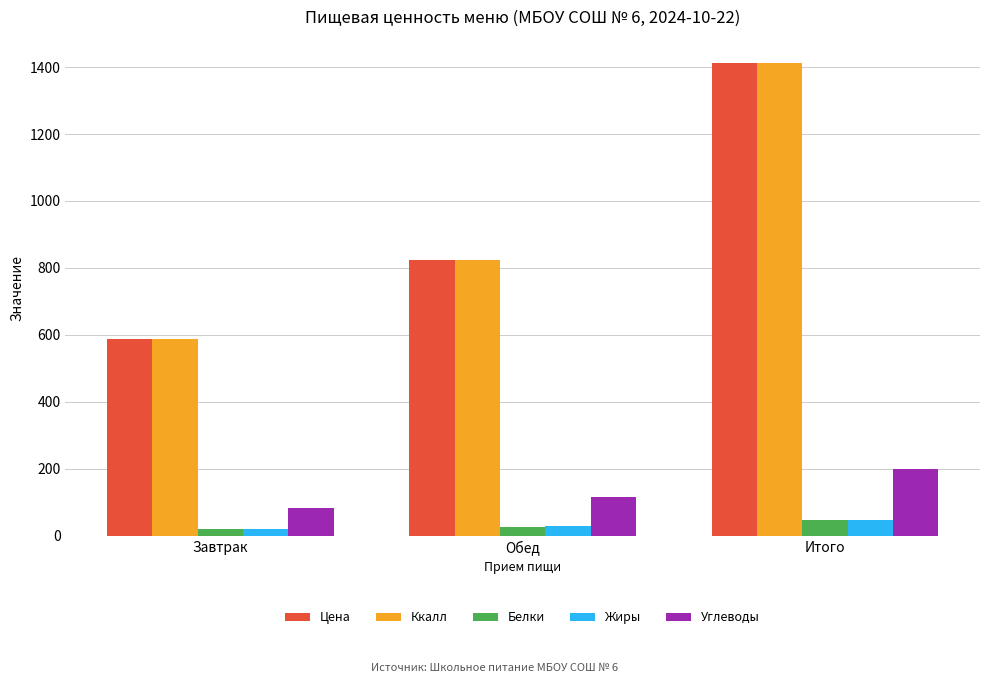

The Ккалл series shows 1411.3 at Итого. True or false?

True